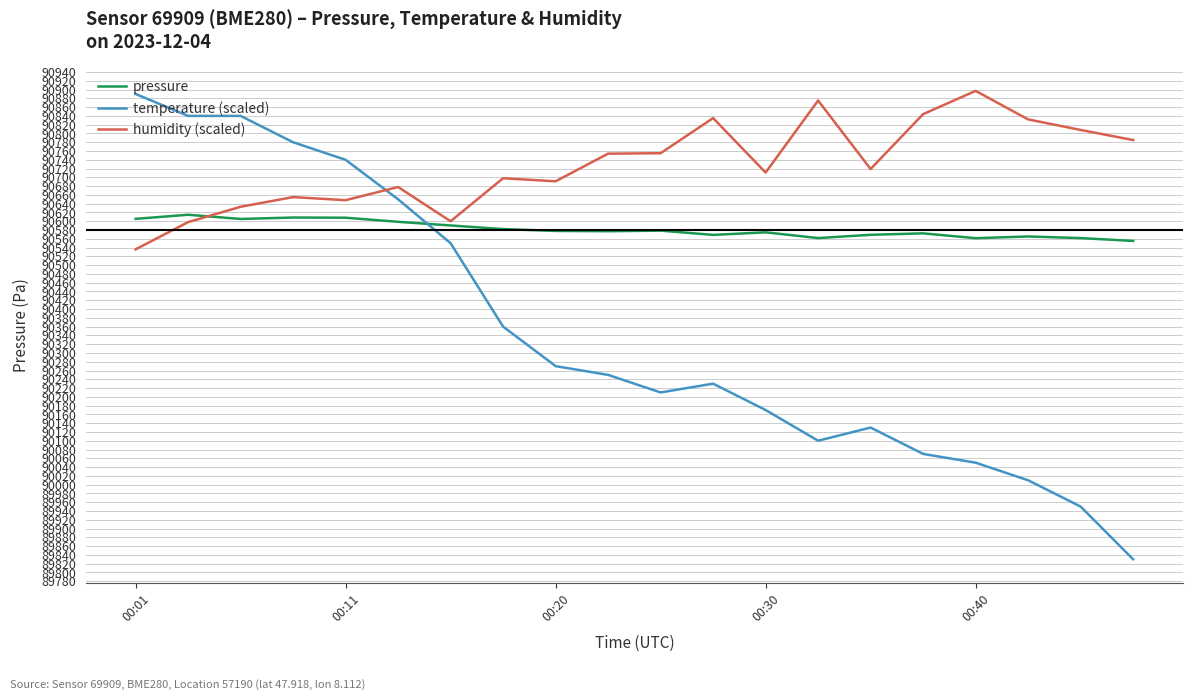

Which series has the largest total across all categories?

humidity (scaled)